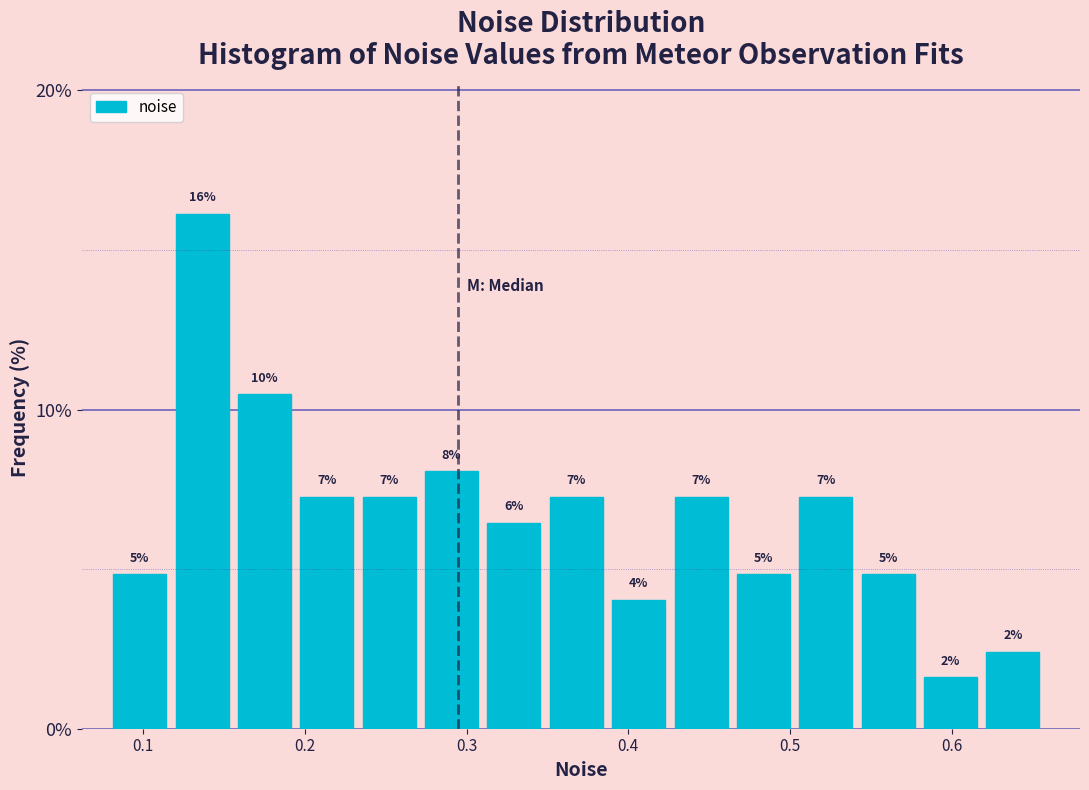

Around what value on the x-axis is the tallest bar? Give the approximate position of its centre, as read against the axis.

0.14